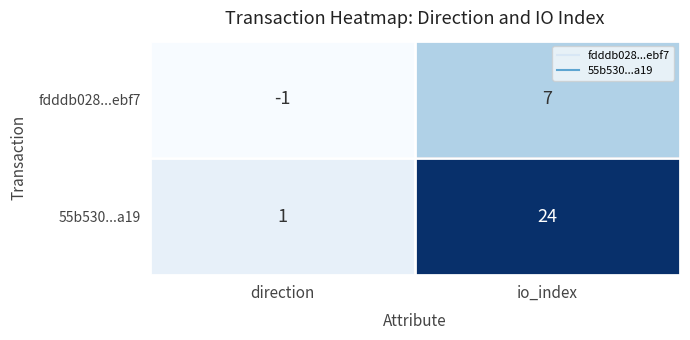

How many data points does each series have?

2